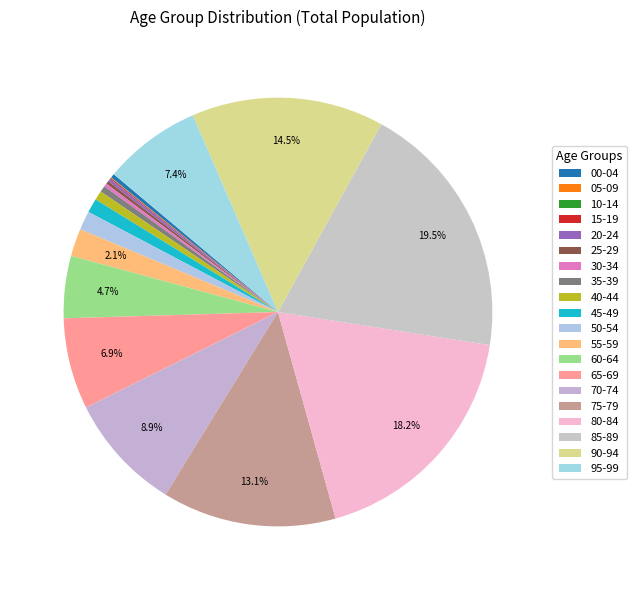

Rank the categories by value from highest to lowest.

85-89, 80-84, 90-94, 75-79, 70-74, 95-99, 65-69, 60-64, 55-59, 50-54, 45-49, 40-44, 35-39, 00-04, 30-34, 25-29, 20-24, 15-19, 05-09, 10-14